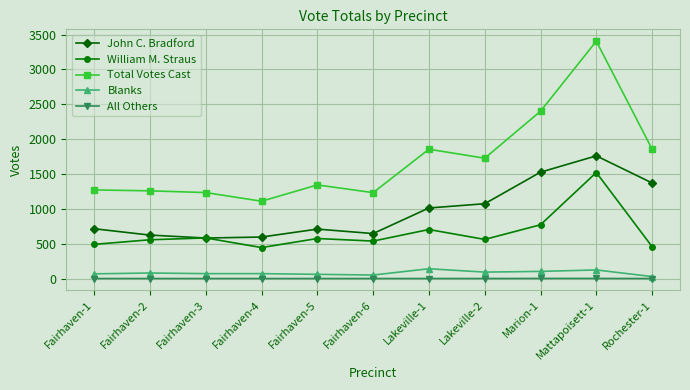

What position from the right is Rochester-1?

1